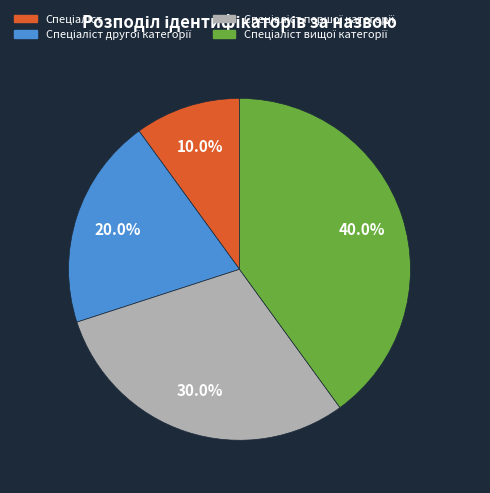

Is there any slice that represents more than half of the pie?

No